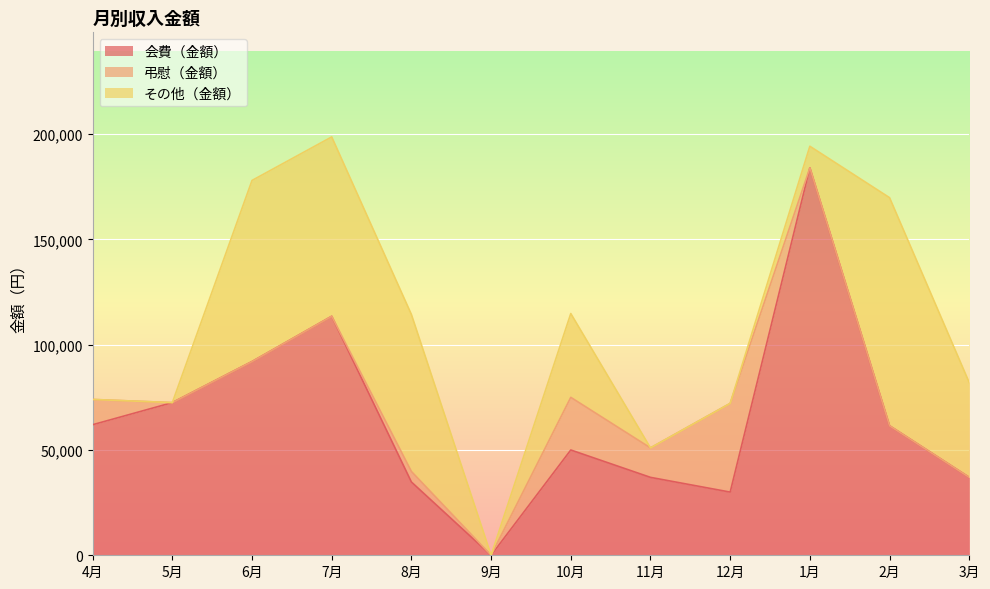

At which category is the sum across all series the highest?

7月